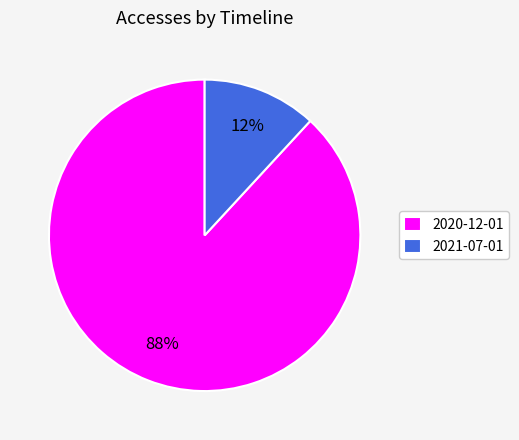

Combined, do 2021-07-01 and 2020-12-01 account for over 50%?

Yes